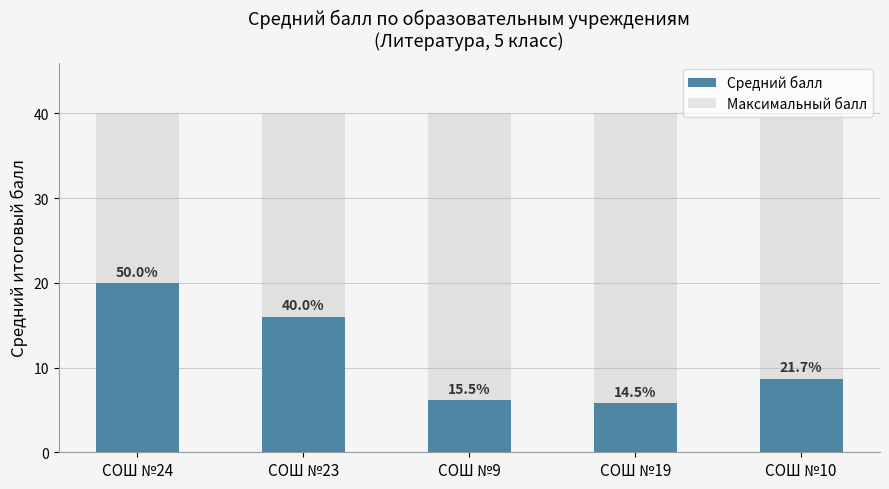

Is it true that Максимальный балл equals 40.0 at СОШ №24?

True